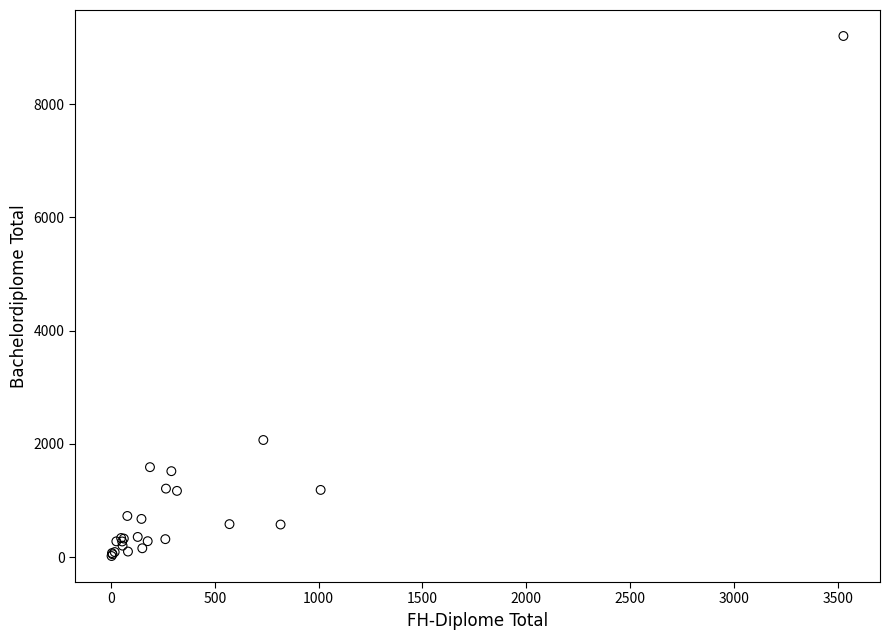

What Y value in the scatter plot is closest to 4612?

2070